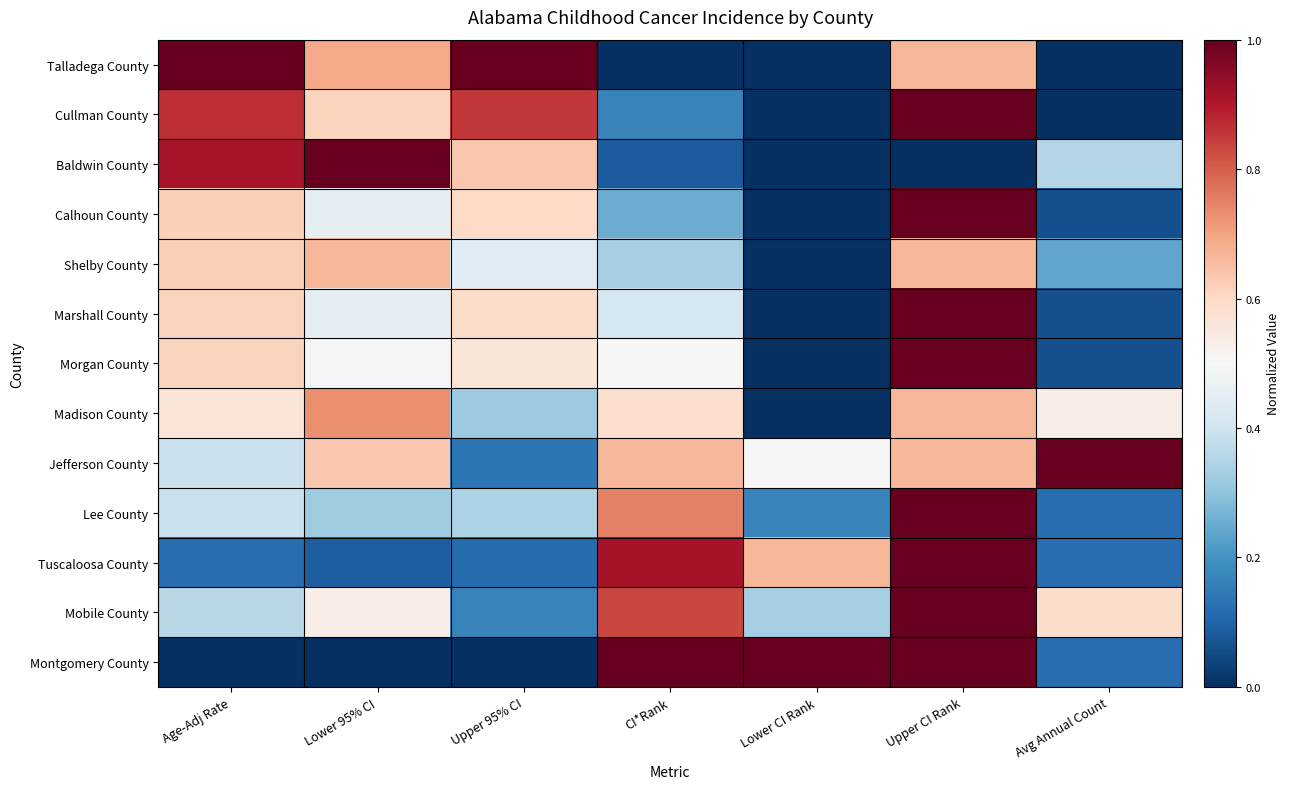

How many distinct data groups are displayed?

13